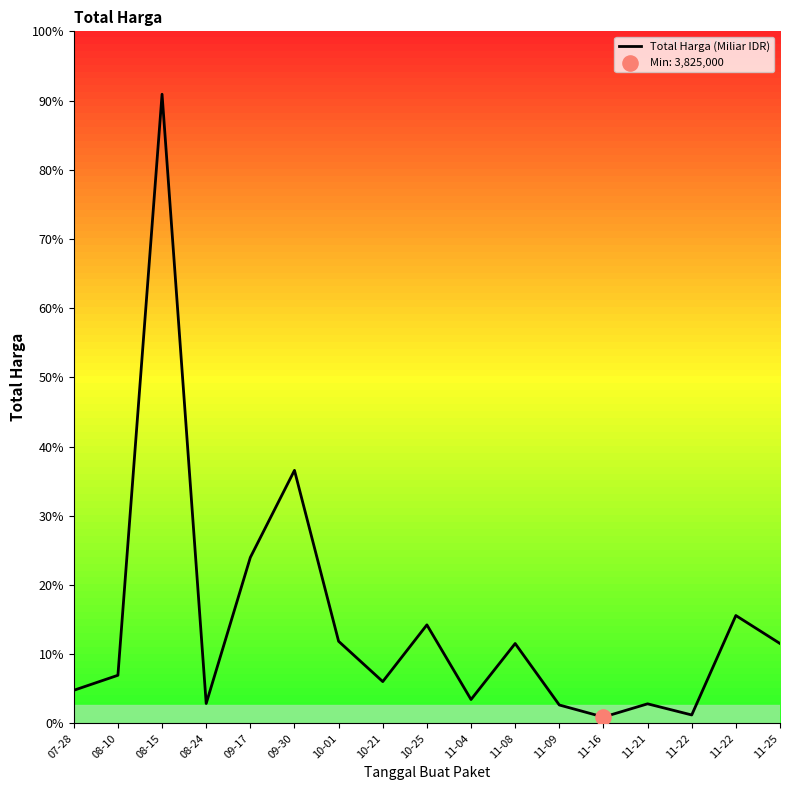

Is this an area chart (filled region under the line)?

Yes